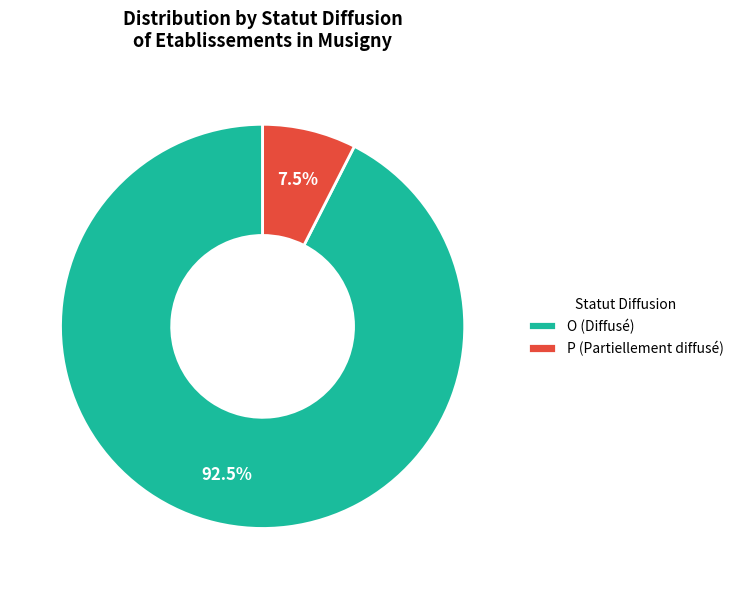

What is the largest slice in the pie chart?

O